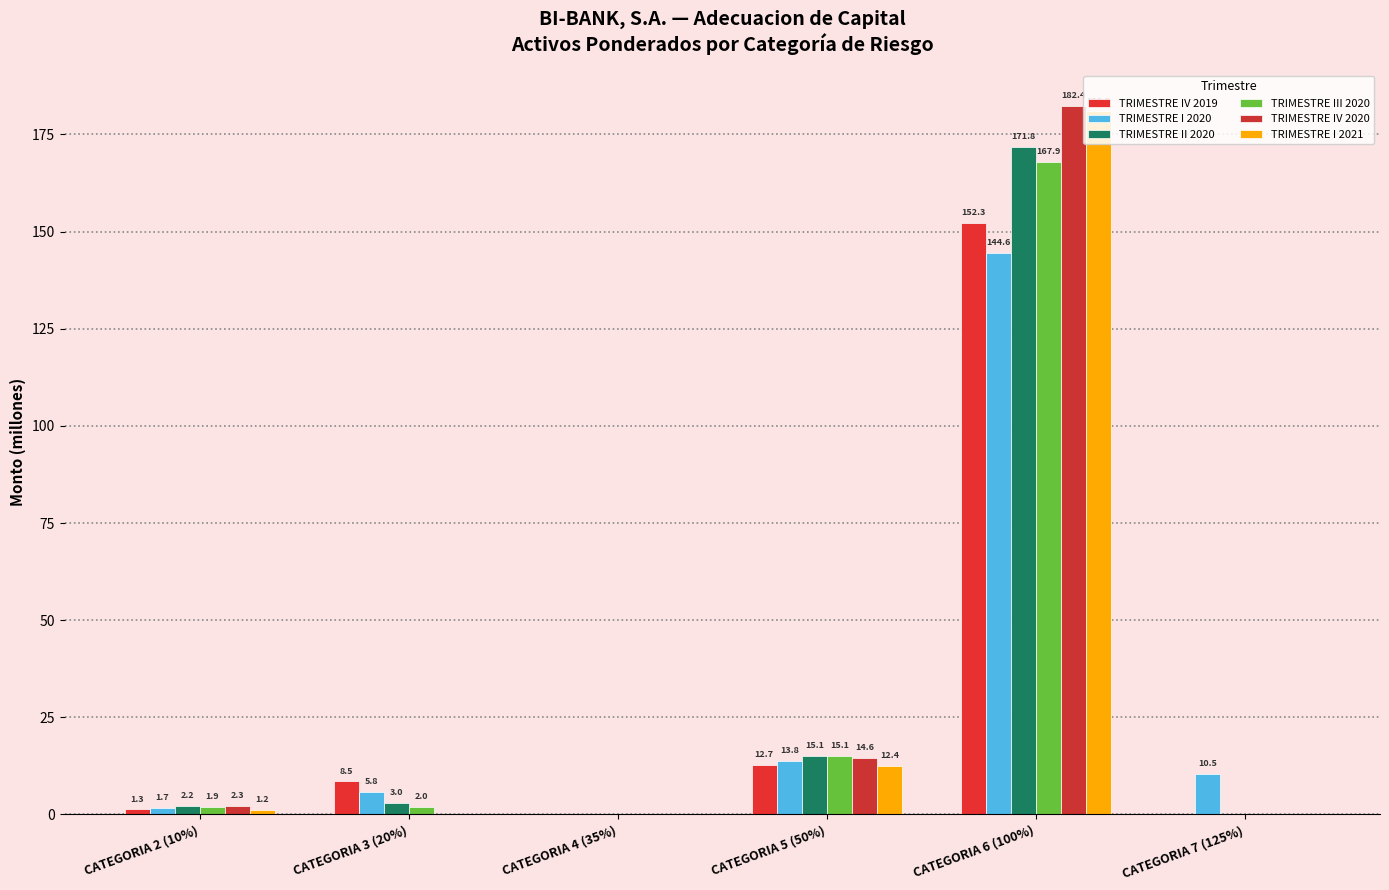

What is the sum of all TRIMESTRE III 2020 values?

187.0